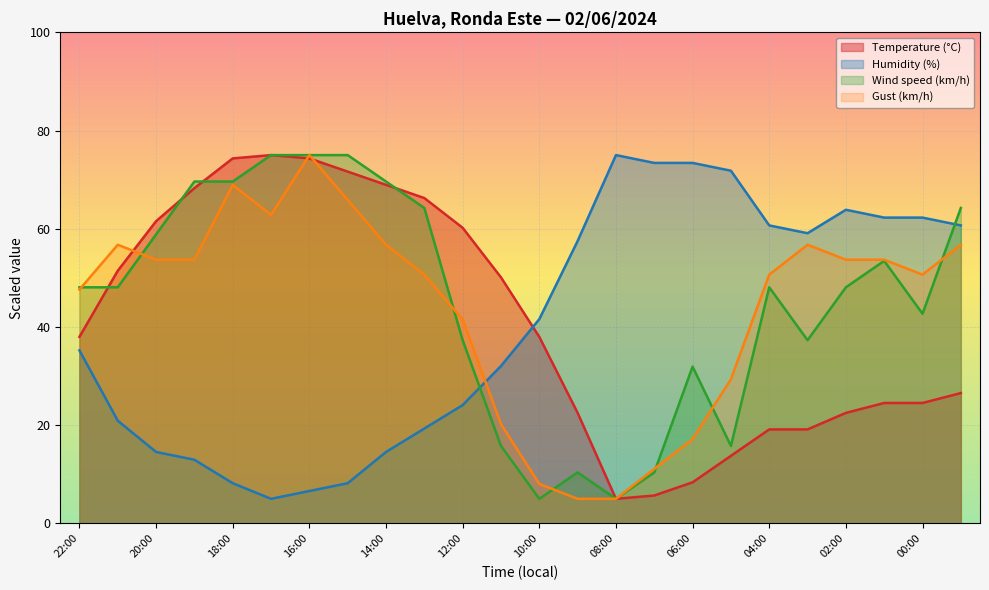

What is the label of the 18th point from the left?

05:00